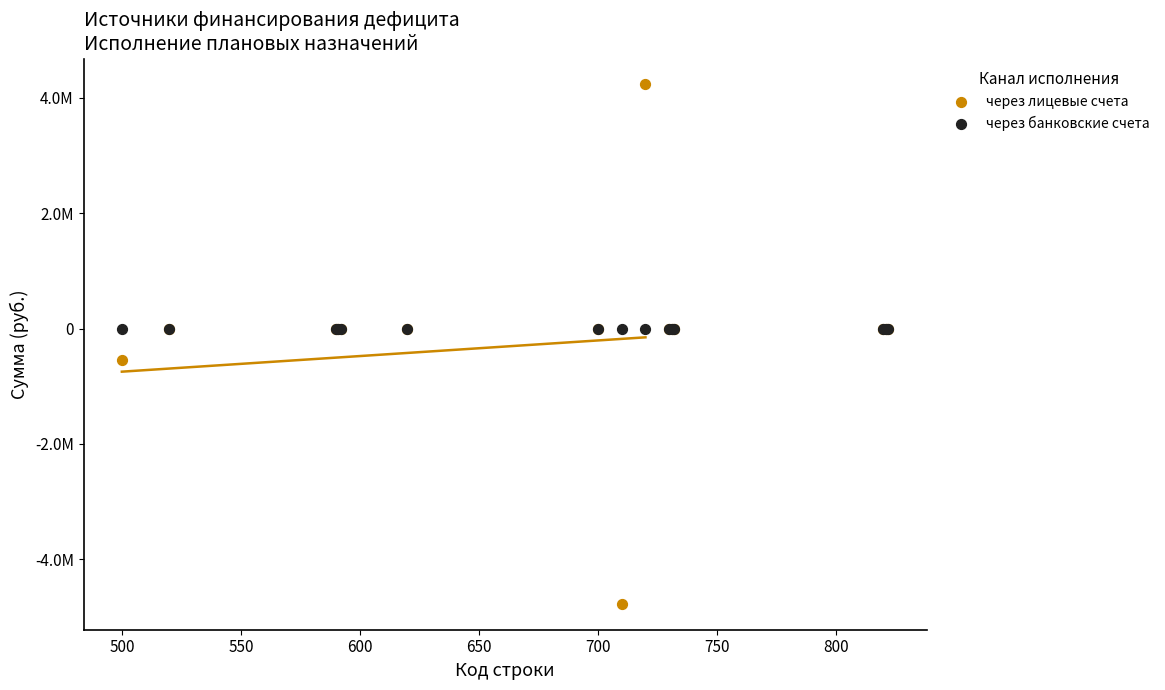

What are all the series names shown in the legend?

через лицевые счета, через банковские счета